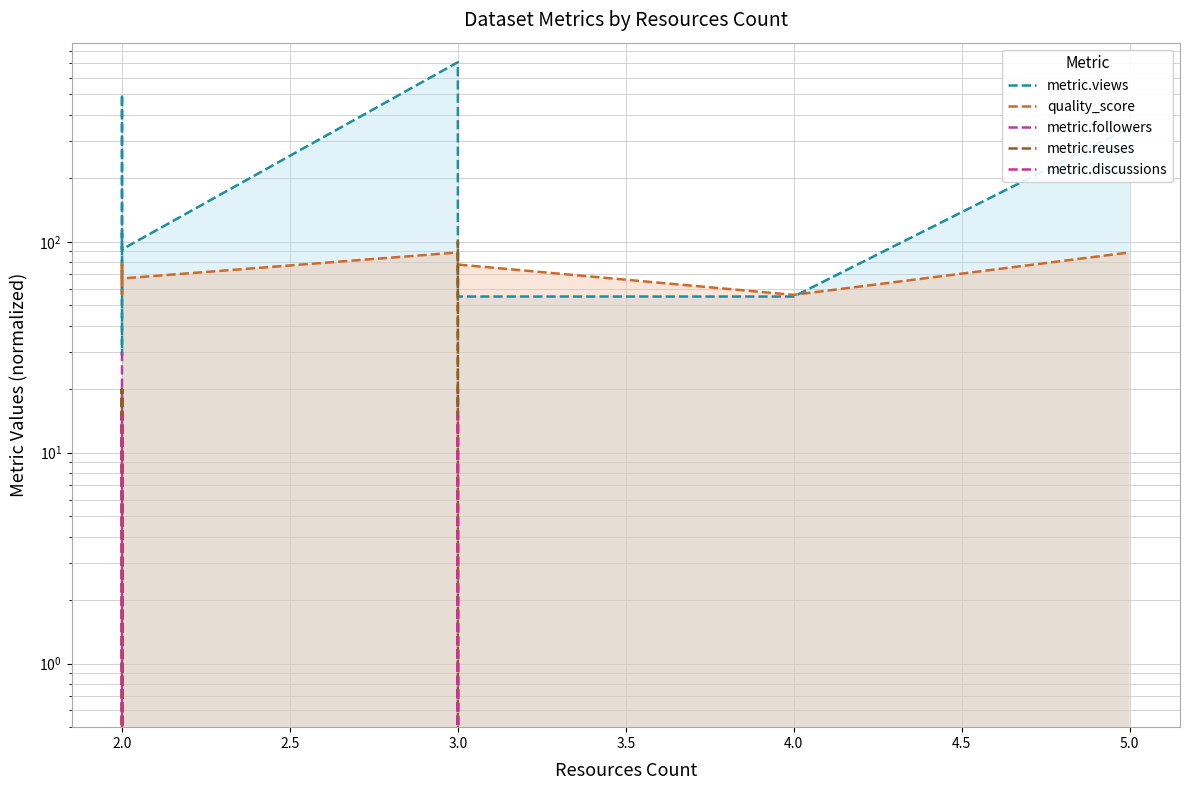

Reading left to right, transcribe all the data shown in this chart.

metric.views: 110.0	49.0	29.0	500.0	92.0	710.0	233.0	55.0	55.0	347.0	340.0
quality_score: 78.0	56.0	56.0	78.0	67.0	89.0	78.0	78.0	56.0	89.0	89.0
metric.followers: 30.0	0.0	0.0	0.0	20.0	0.0	20.0	10.0	0.0	0.0	0.0
metric.reuses: 0.0	20.0	0.0	20.0	20.0	0.0	100.0	0.0	0.0	0.0	0.0
metric.discussions: 0.0	15.0	15.0	15.0	0.0	15.0	0.0	0.0	0.0	0.0	0.0